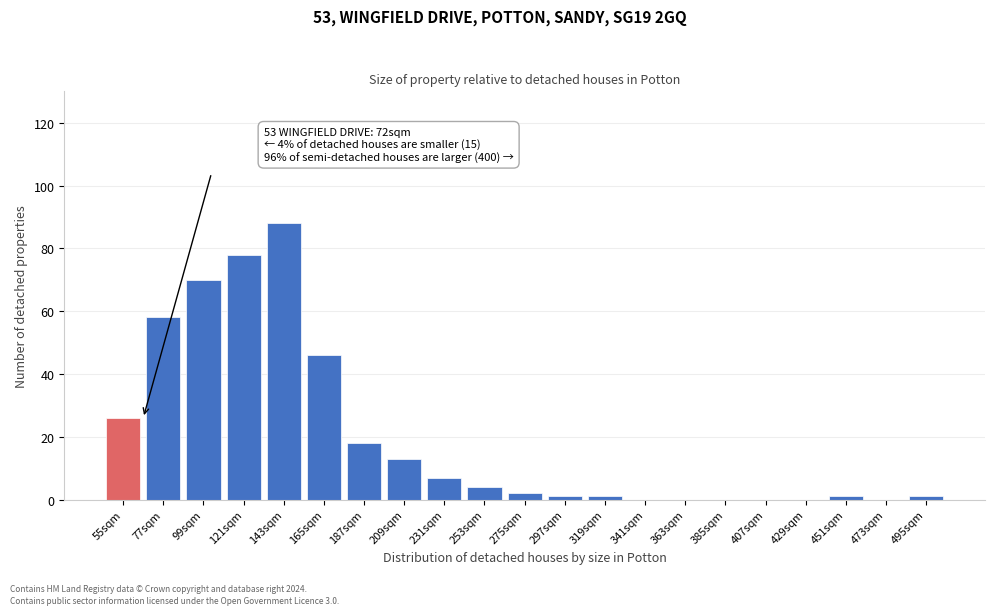

Reading left to right, what are all the values shown in this chart?

55sqm=26	77sqm=58	99sqm=70	121sqm=78	143sqm=88	165sqm=46	187sqm=18	209sqm=13	231sqm=7	253sqm=4	275sqm=2	297sqm=1	319sqm=1	341sqm=0	363sqm=0	385sqm=0	407sqm=0	429sqm=0	451sqm=1	473sqm=0	495sqm=1